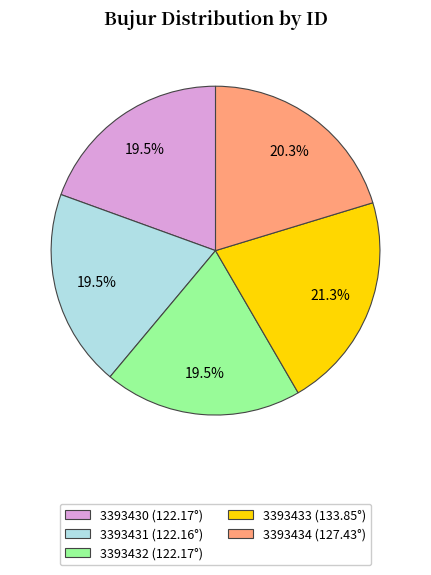

Does any single category account for the majority?

No